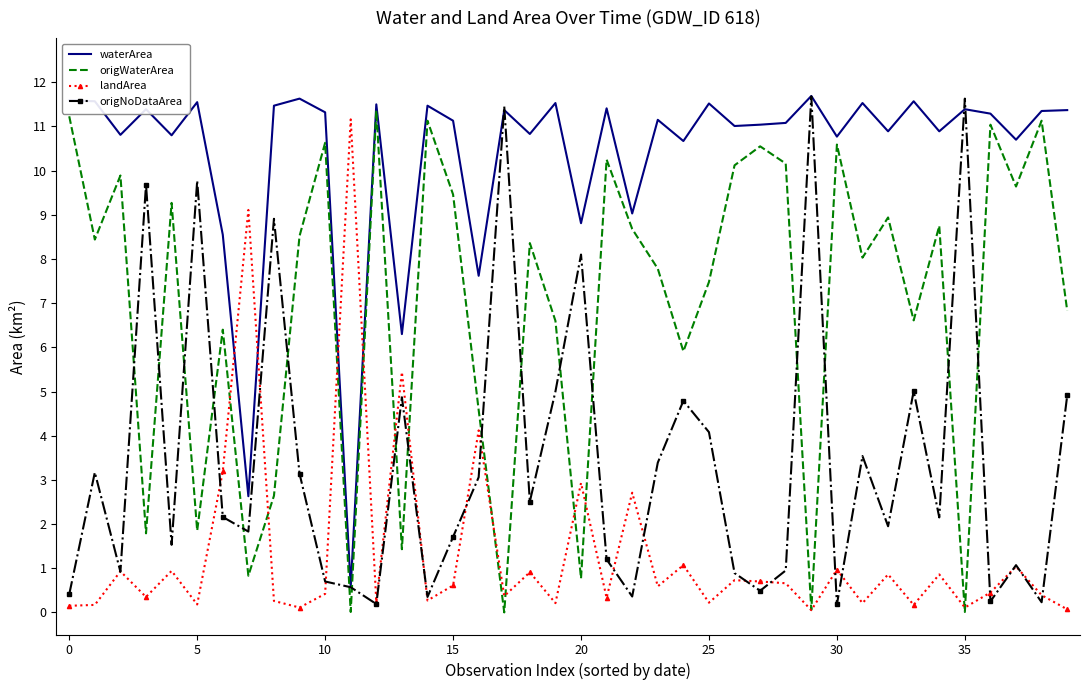

Which series has the largest total across all categories?

waterArea